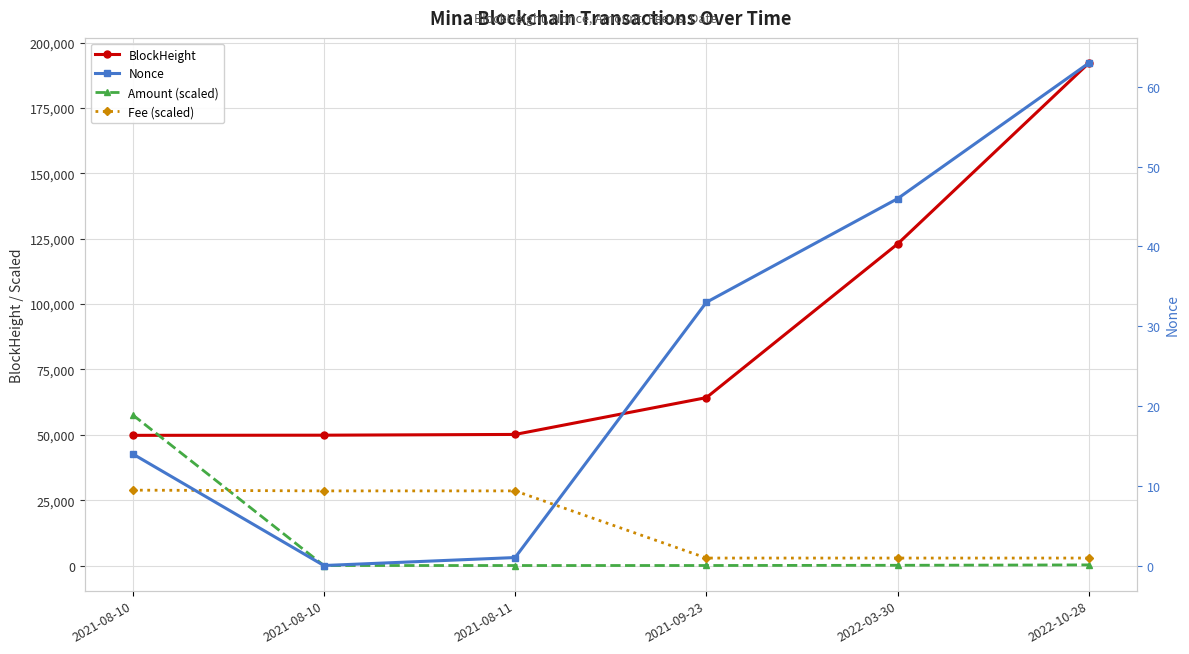

Read the Amount (scaled) value at 2022-03-30.

89.9